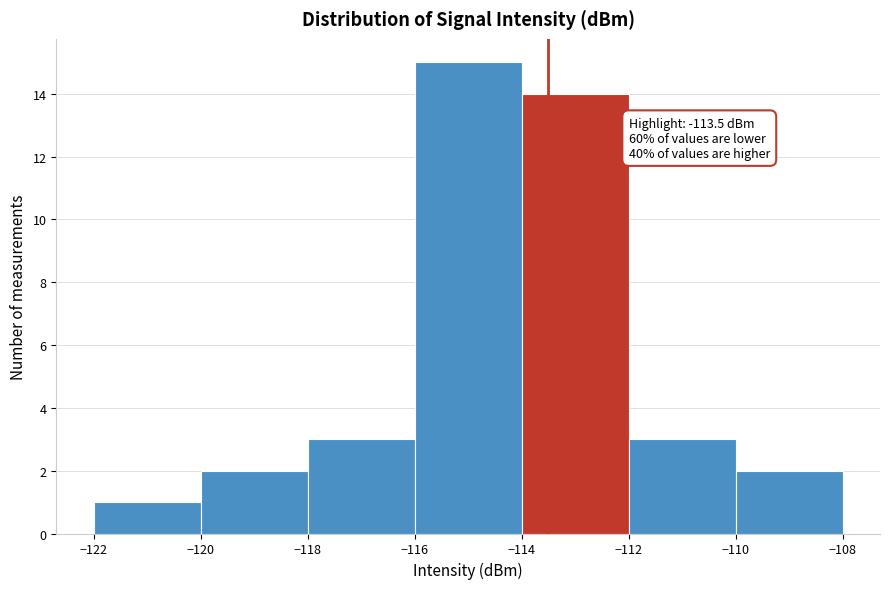

Over which range of the x-axis is the bar tallest?

-116 to -114